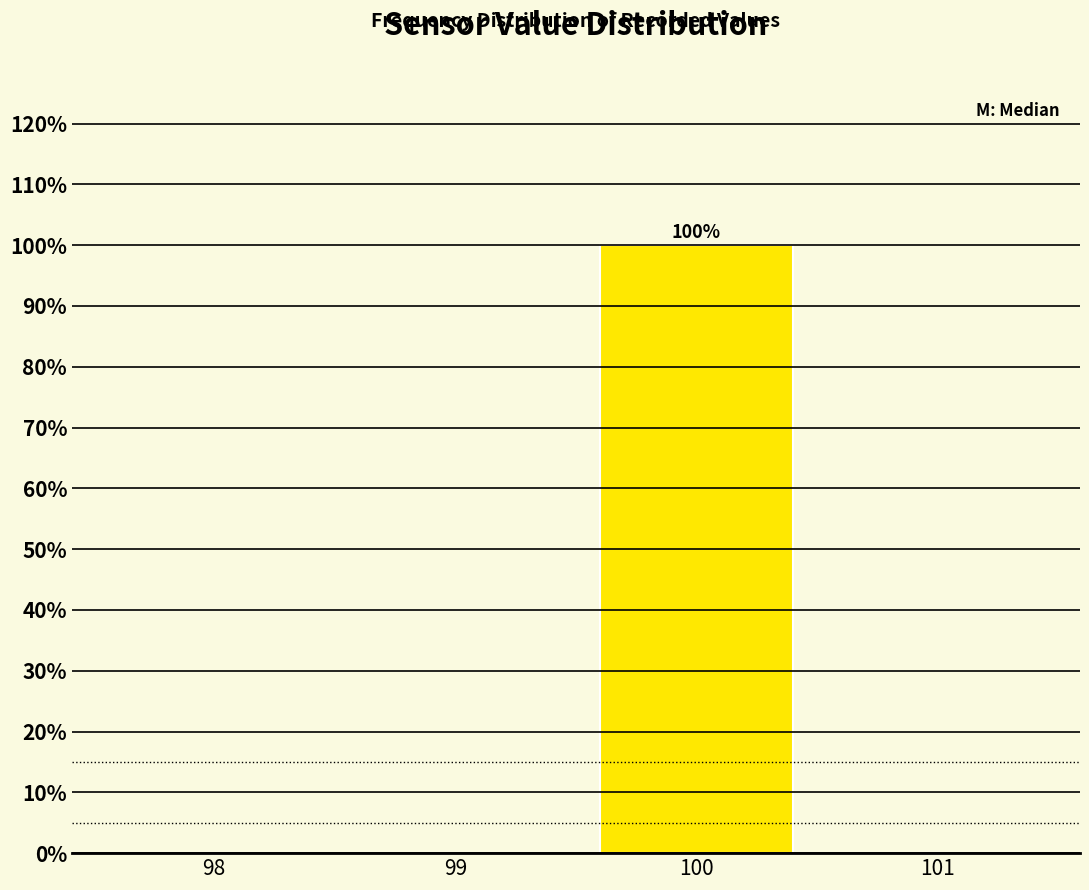

Over which range of the x-axis is the bar tallest?

99.5 to 100.5